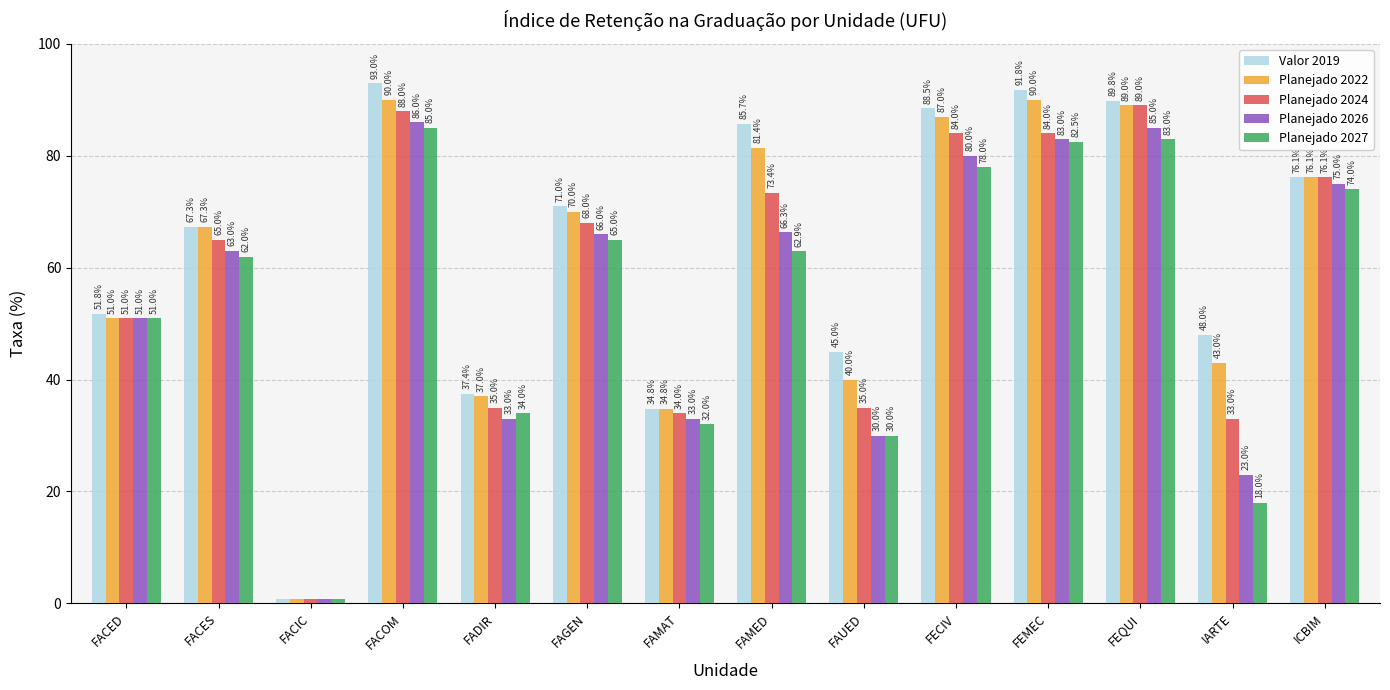

List the series in order of their peak value, lowest first.

Planejado 2027, Planejado 2026, Planejado 2024, Planejado 2022, Valor 2019